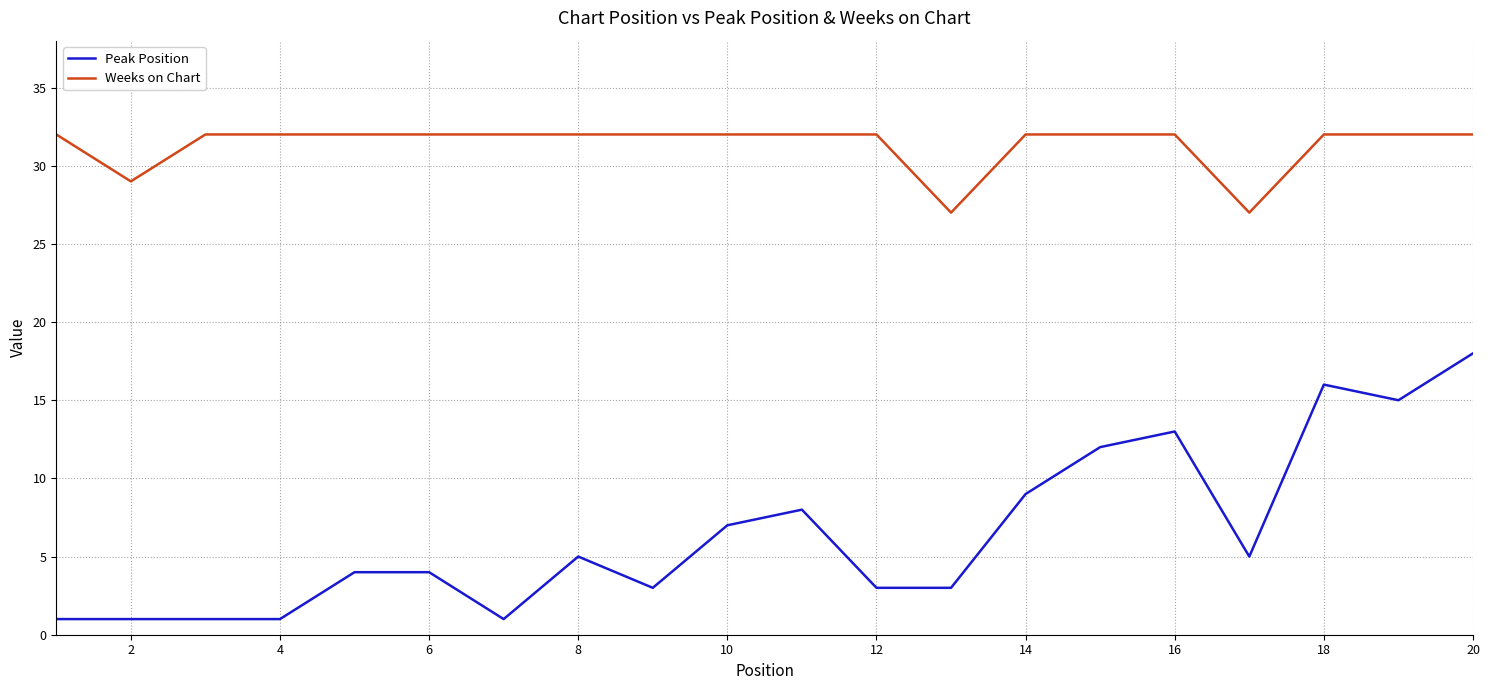

True or false: Peak Position has more than 2 interior local peaks.

True